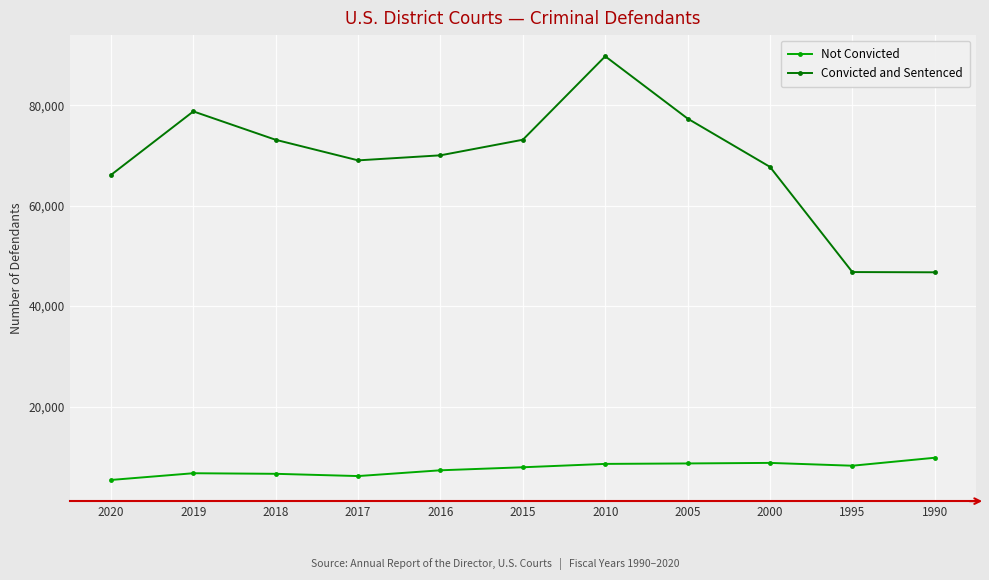

Which label corresponds to the smallest value in the chart?

2020